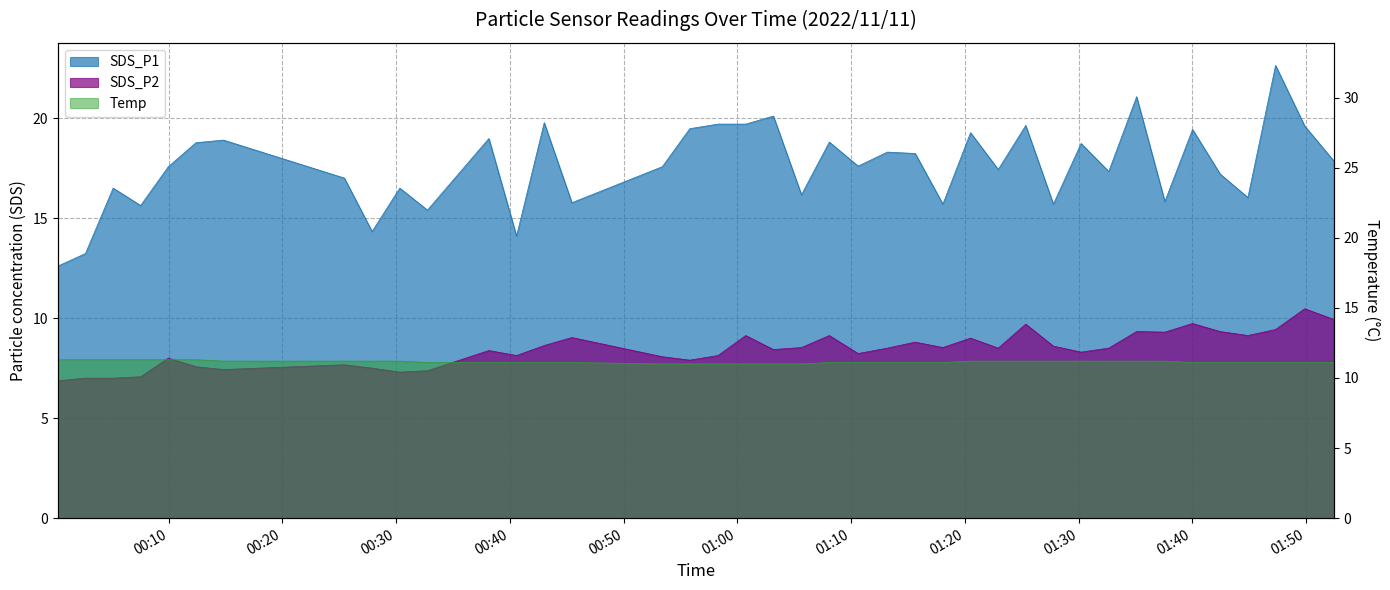

Reading right to left, what are all the values shown in this chart?

SDS_P1: 2022/11/11 01:52:27=17.9	2022/11/11 01:49:53=19.6	2022/11/11 01:47:19=22.6	2022/11/11 01:44:53=16.0	2022/11/11 01:42:27=17.2	2022/11/11 01:40:01=19.4	2022/11/11 01:37:35=15.8	2022/11/11 01:35:06=21.1	2022/11/11 01:32:39=17.3	2022/11/11 01:30:13=18.7	2022/11/11 01:27:47=15.7	2022/11/11 01:25:21=19.6	2022/11/11 01:22:56=17.4	2022/11/11 01:20:30=19.3	2022/11/11 01:18:04=15.7	2022/11/11 01:15:38=18.2	2022/11/11 01:13:11=18.3	2022/11/11 01:10:37=17.6	2022/11/11 01:08:05=18.8	2022/11/11 01:05:38=16.2	2022/11/11 01:03:10=20.1	2022/11/11 01:00:44=19.7	2022/11/11 00:58:18=19.7	2022/11/11 00:55:49=19.5	2022/11/11 00:53:24=17.6	2022/11/11 00:45:27=15.8	2022/11/11 00:43:01=19.8	2022/11/11 00:40:35=14.1	2022/11/11 00:38:09=19.0	2022/11/11 00:32:45=15.4	2022/11/11 00:30:19=16.5	2022/11/11 00:27:53=14.3	2022/11/11 00:25:27=17.0	2022/11/11 00:14:49=18.9	2022/11/11 00:12:24=18.8	2022/11/11 00:09:58=17.6	2022/11/11 00:07:32=15.6	2022/11/11 00:05:07=16.5	2022/11/11 00:02:41=13.2	2022/11/11 00:00:15=12.6
SDS_P2: 2022/11/11 01:52:27=9.9	2022/11/11 01:49:53=10.5	2022/11/11 01:47:19=9.4	2022/11/11 01:44:53=9.1	2022/11/11 01:42:27=9.3	2022/11/11 01:40:01=9.7	2022/11/11 01:37:35=9.3	2022/11/11 01:35:06=9.3	2022/11/11 01:32:39=8.5	2022/11/11 01:30:13=8.3	2022/11/11 01:27:47=8.6	2022/11/11 01:25:21=9.7	2022/11/11 01:22:56=8.5	2022/11/11 01:20:30=9.0	2022/11/11 01:18:04=8.5	2022/11/11 01:15:38=8.8	2022/11/11 01:13:11=8.5	2022/11/11 01:10:37=8.2	2022/11/11 01:08:05=9.1	2022/11/11 01:05:38=8.5	2022/11/11 01:03:10=8.4	2022/11/11 01:00:44=9.1	2022/11/11 00:58:18=8.1	2022/11/11 00:55:49=7.9	2022/11/11 00:53:24=8.1	2022/11/11 00:45:27=9.0	2022/11/11 00:43:01=8.6	2022/11/11 00:40:35=8.1	2022/11/11 00:38:09=8.4	2022/11/11 00:32:45=7.4	2022/11/11 00:30:19=7.3	2022/11/11 00:27:53=7.5	2022/11/11 00:25:27=7.7	2022/11/11 00:14:49=7.4	2022/11/11 00:12:24=7.6	2022/11/11 00:09:58=8.0	2022/11/11 00:07:32=7.1	2022/11/11 00:05:07=7.0	2022/11/11 00:02:41=7.0	2022/11/11 00:00:15=6.9
Temp: 2022/11/11 01:52:27=11.1	2022/11/11 01:49:53=11.1	2022/11/11 01:47:19=11.1	2022/11/11 01:44:53=11.1	2022/11/11 01:42:27=11.1	2022/11/11 01:40:01=11.1	2022/11/11 01:37:35=11.2	2022/11/11 01:35:06=11.2	2022/11/11 01:32:39=11.2	2022/11/11 01:30:13=11.2	2022/11/11 01:27:47=11.2	2022/11/11 01:25:21=11.2	2022/11/11 01:22:56=11.2	2022/11/11 01:20:30=11.2	2022/11/11 01:18:04=11.1	2022/11/11 01:15:38=11.1	2022/11/11 01:13:11=11.1	2022/11/11 01:10:37=11.1	2022/11/11 01:08:05=11.1	2022/11/11 01:05:38=11.0	2022/11/11 01:03:10=11.0	2022/11/11 01:00:44=11.0	2022/11/11 00:58:18=11.0	2022/11/11 00:55:49=11.0	2022/11/11 00:53:24=11.0	2022/11/11 00:45:27=11.1	2022/11/11 00:43:01=11.1	2022/11/11 00:40:35=11.1	2022/11/11 00:38:09=11.1	2022/11/11 00:32:45=11.1	2022/11/11 00:30:19=11.2	2022/11/11 00:27:53=11.2	2022/11/11 00:25:27=11.2	2022/11/11 00:14:49=11.2	2022/11/11 00:12:24=11.3	2022/11/11 00:09:58=11.3	2022/11/11 00:07:32=11.3	2022/11/11 00:05:07=11.3	2022/11/11 00:02:41=11.3	2022/11/11 00:00:15=11.3